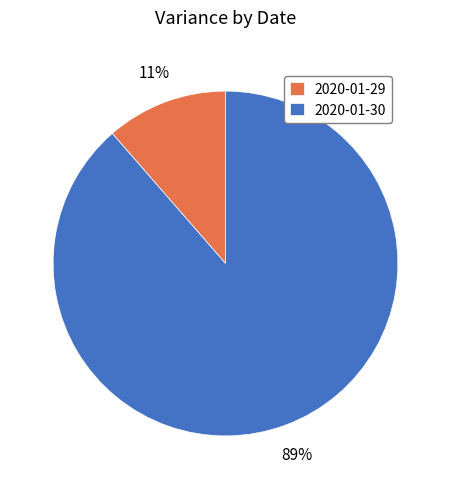

Is the sum of 2020-01-29 and 2020-01-30 greater than half?

Yes